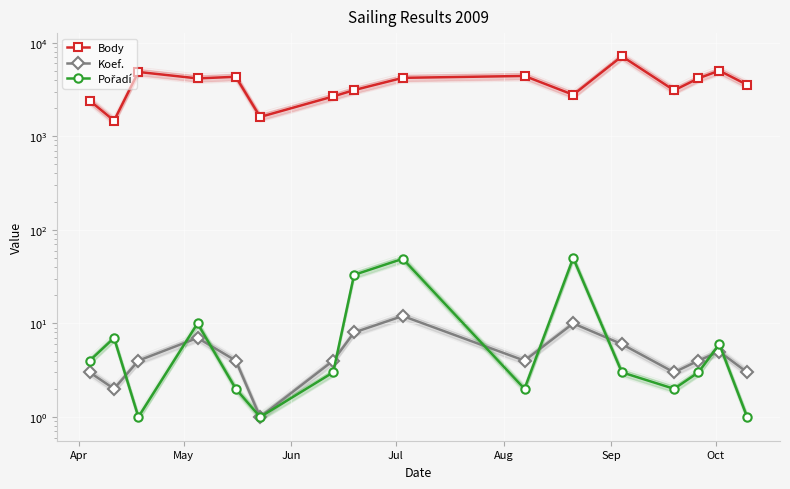

Which series has the widest spread of values?

Body